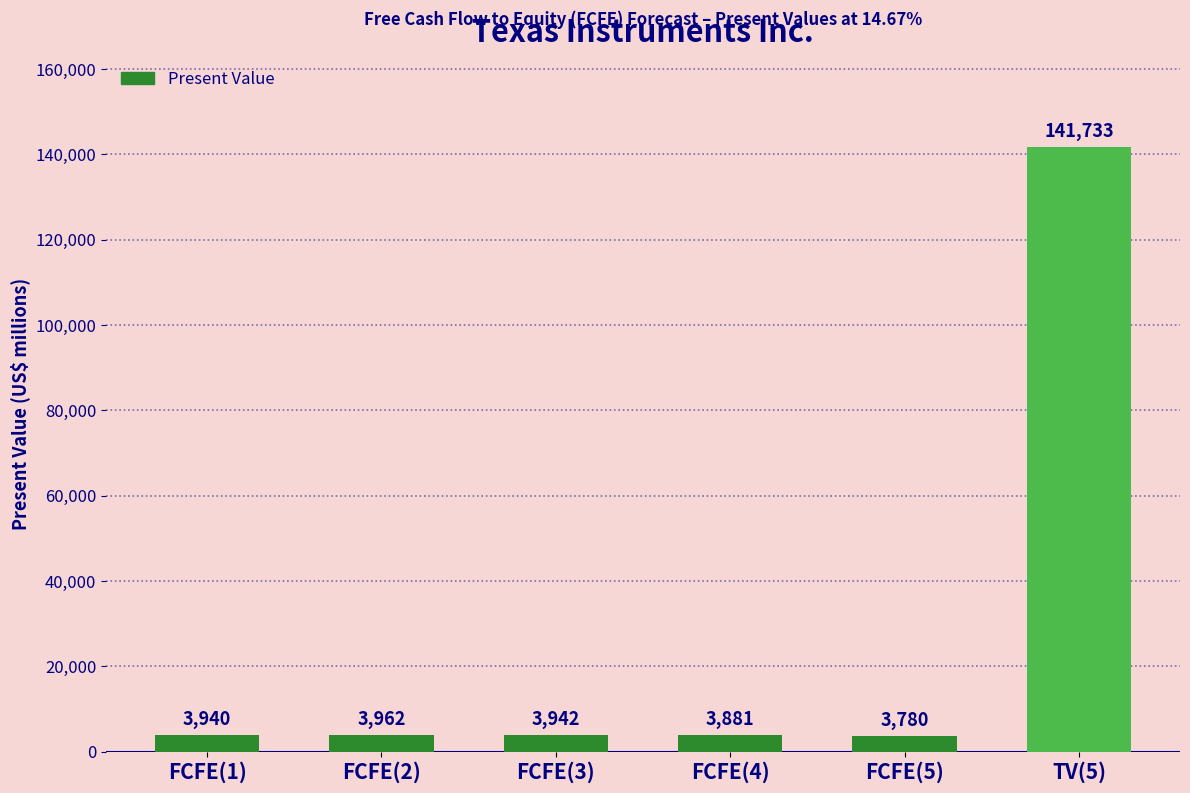

Is it true that the value at FCFE(4) is 3881?

True